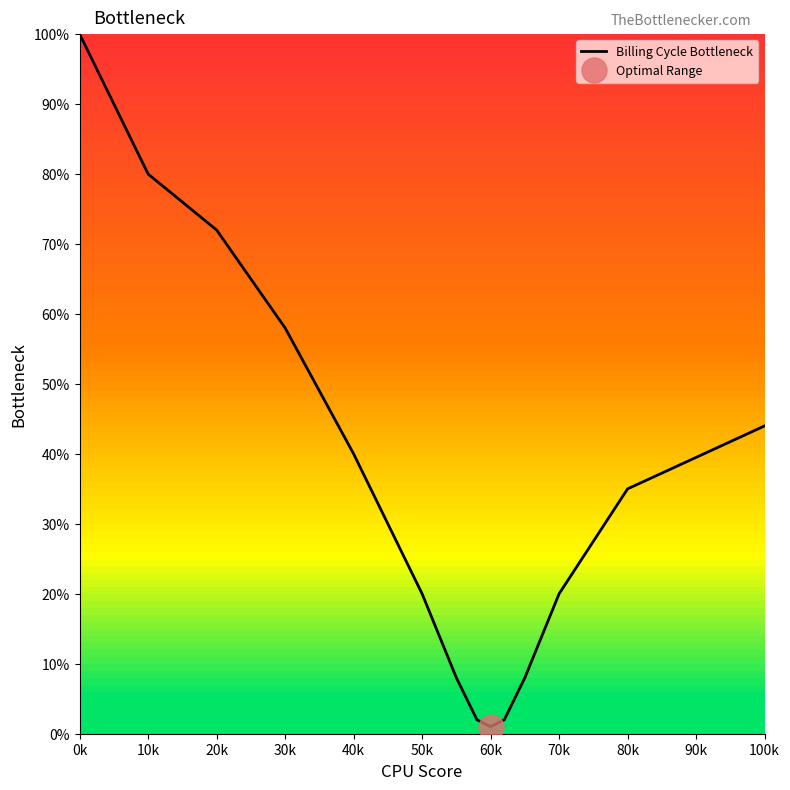

How many points are lower than both their immediate neighbors (excluding endpoints)?

1